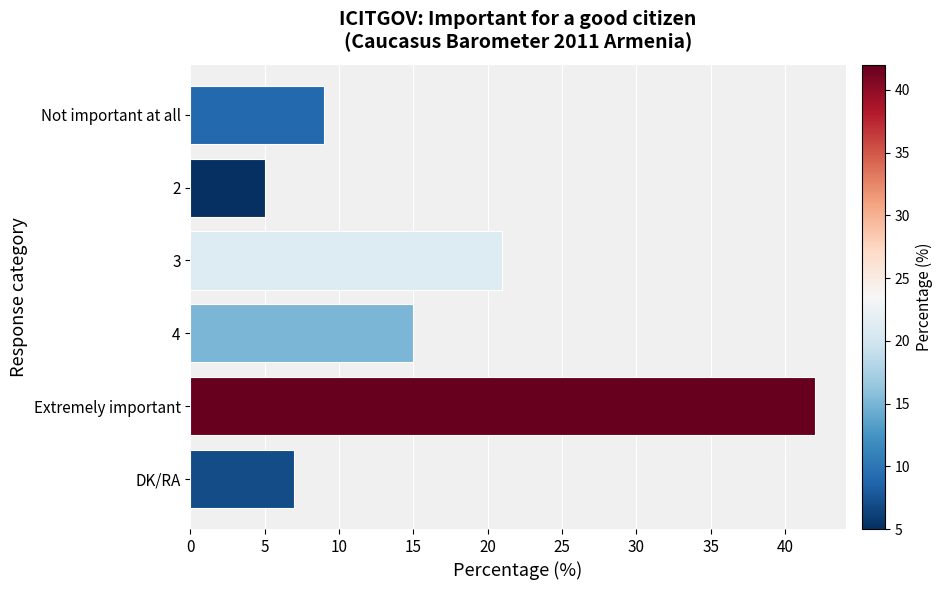

What is the sum of all values?

99